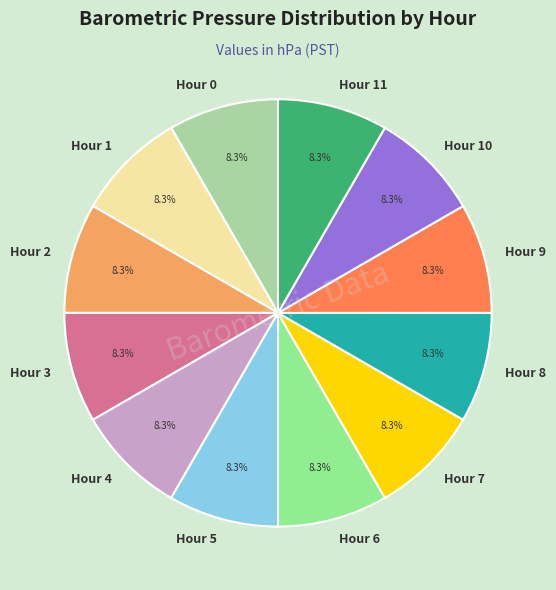

What is the ratio of the value at Hour 5 to the value at Hour 3?

1.0